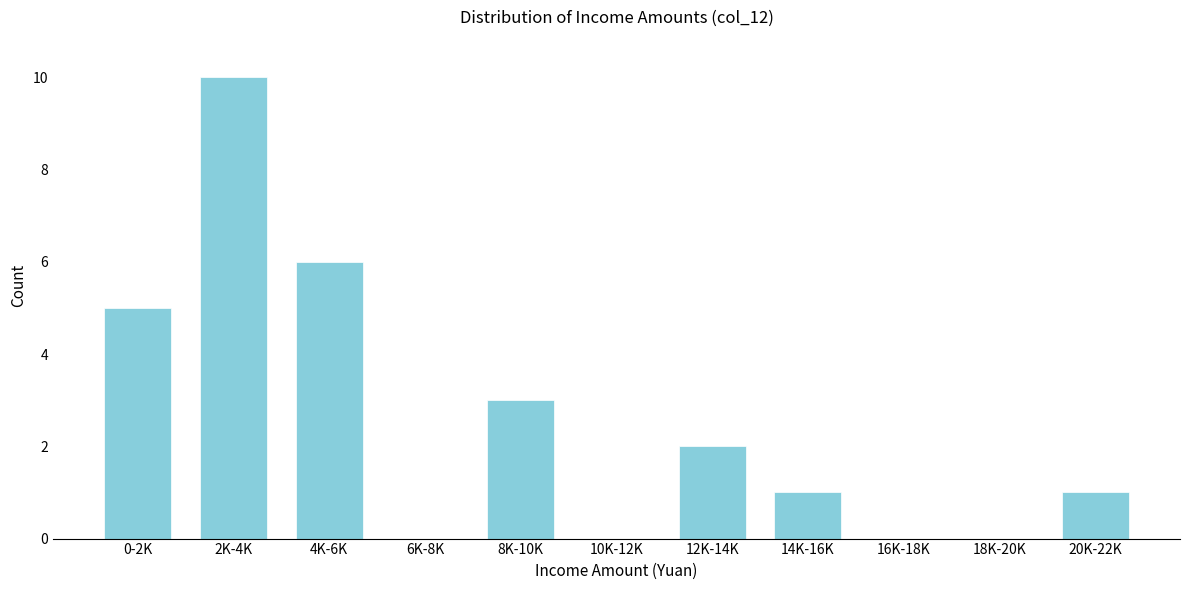

Reading left to right, transcribe all the data shown in this chart.

0-2K=5	2K-4K=10	4K-6K=6	6K-8K=0	8K-10K=3	10K-12K=0	12K-14K=2	14K-16K=1	16K-18K=0	18K-20K=0	20K-22K=1